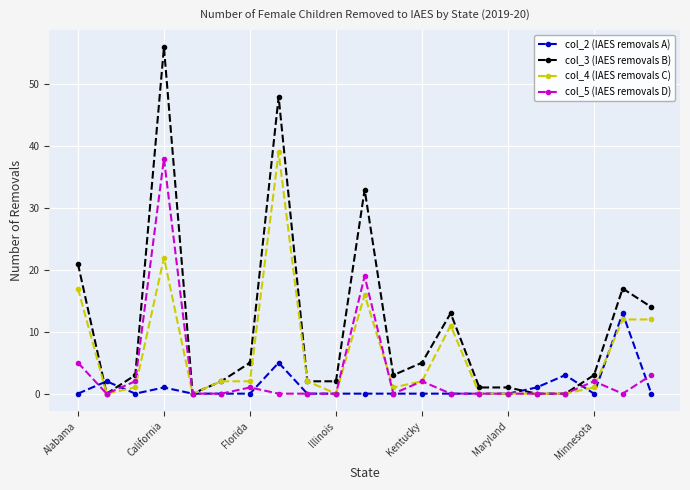

How many distinct data groups are displayed?

4